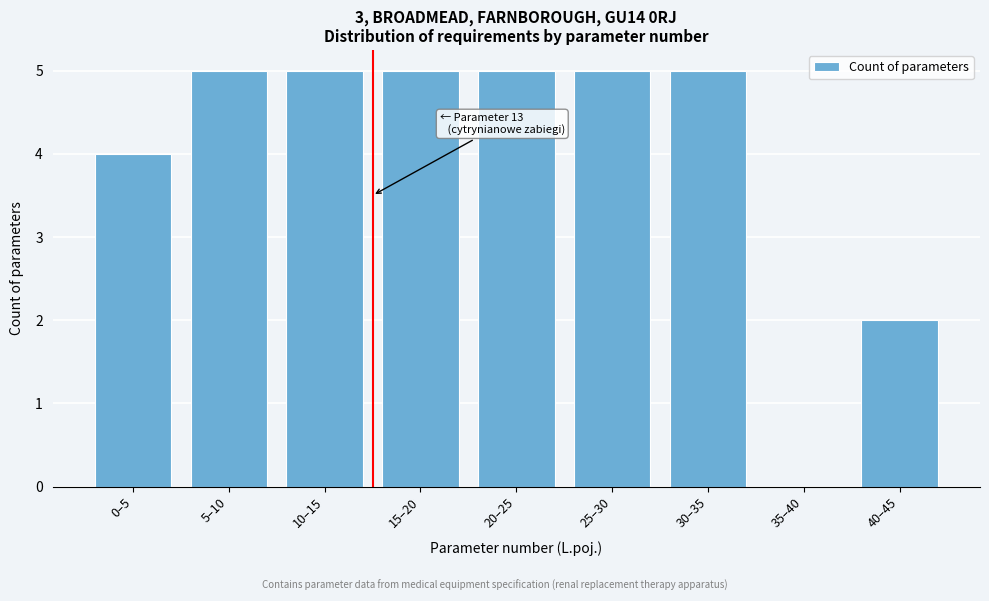

Reading left to right, what are all the values shown in this chart?

0–5=4	5–10=5	10–15=5	15–20=5	20–25=5	25–30=5	30–35=5	35–40=0	40–45=2